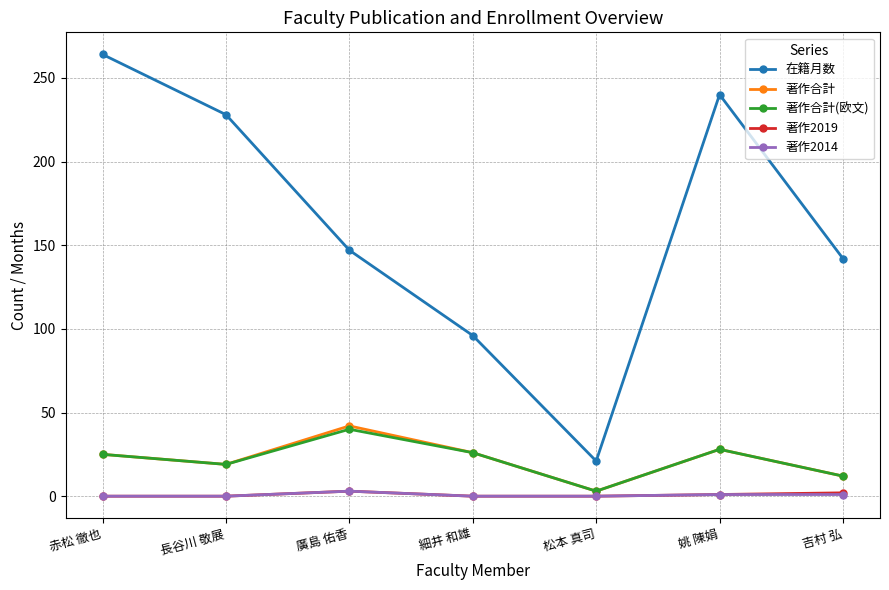

True or false: 著作合計(欧文) and 在籍月数 cross at least once.

False